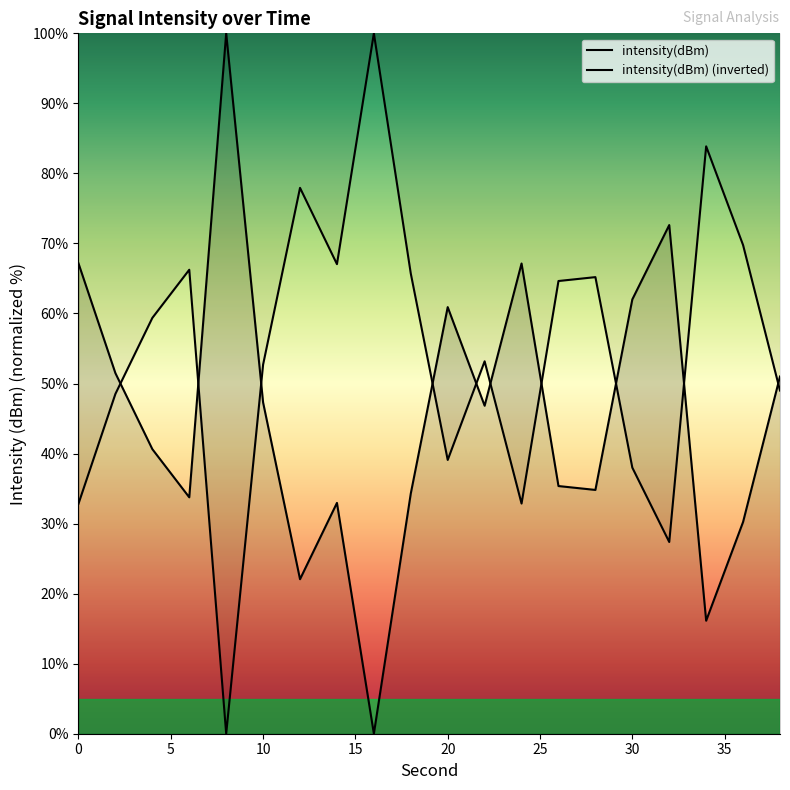

Which series ends up on top after the final intersection of intensity(dBm) (inverted) and intensity(dBm)?

intensity(dBm)